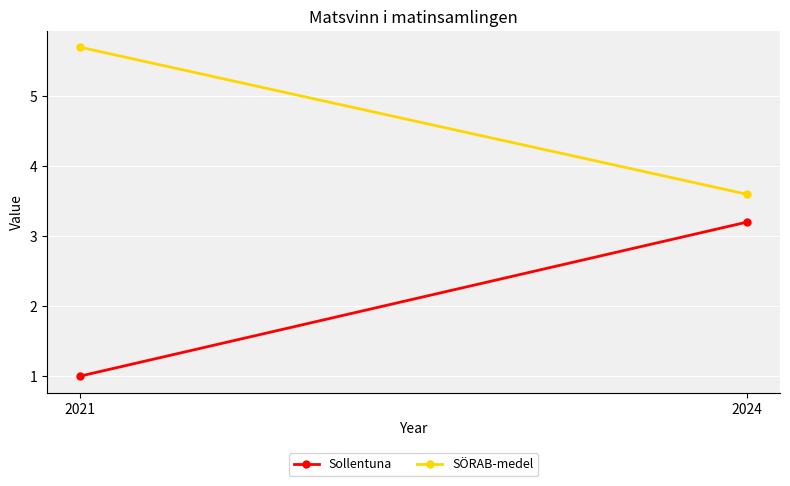

Between 2021 and 2024, which is larger?

2024